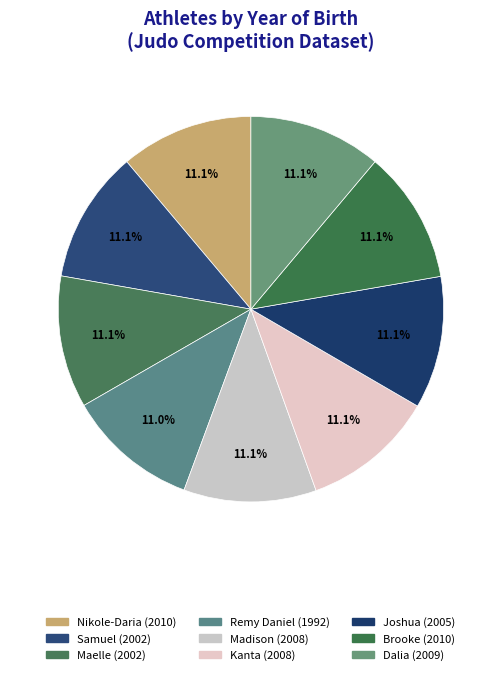

How many slices are in this pie chart?

9